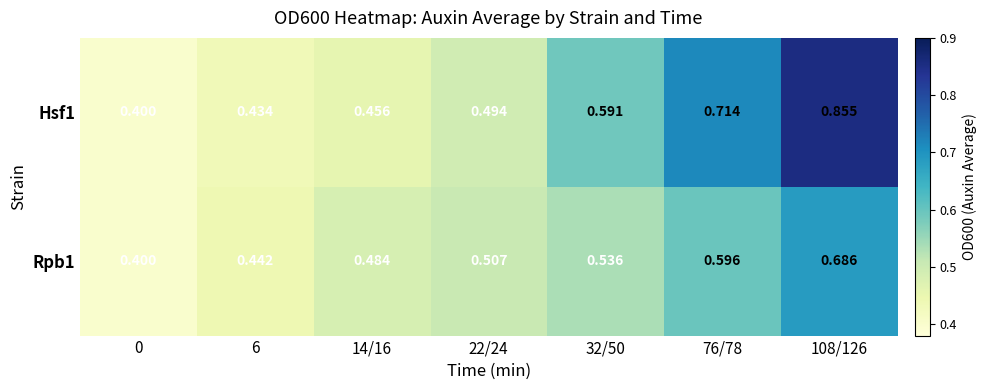

Is the value of Hsf1 at 108/126 greater than the value of Rpb1 at 14/16?

Yes